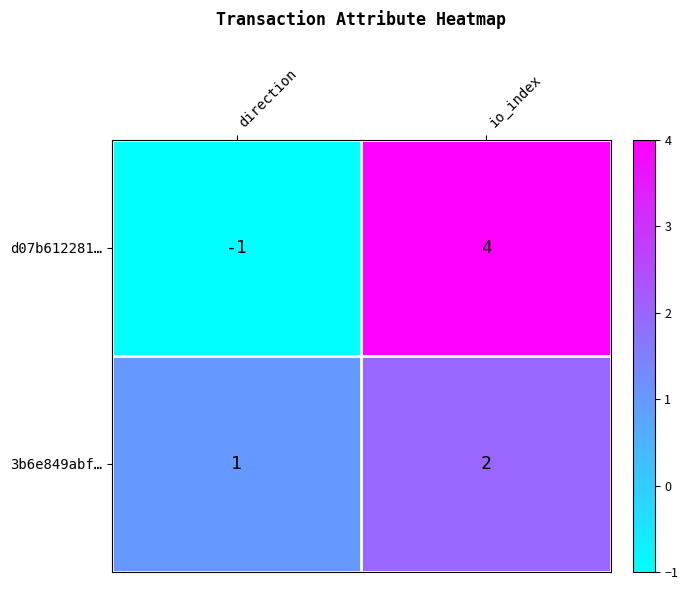

What is the difference between the highest and lowest values at direction?

2